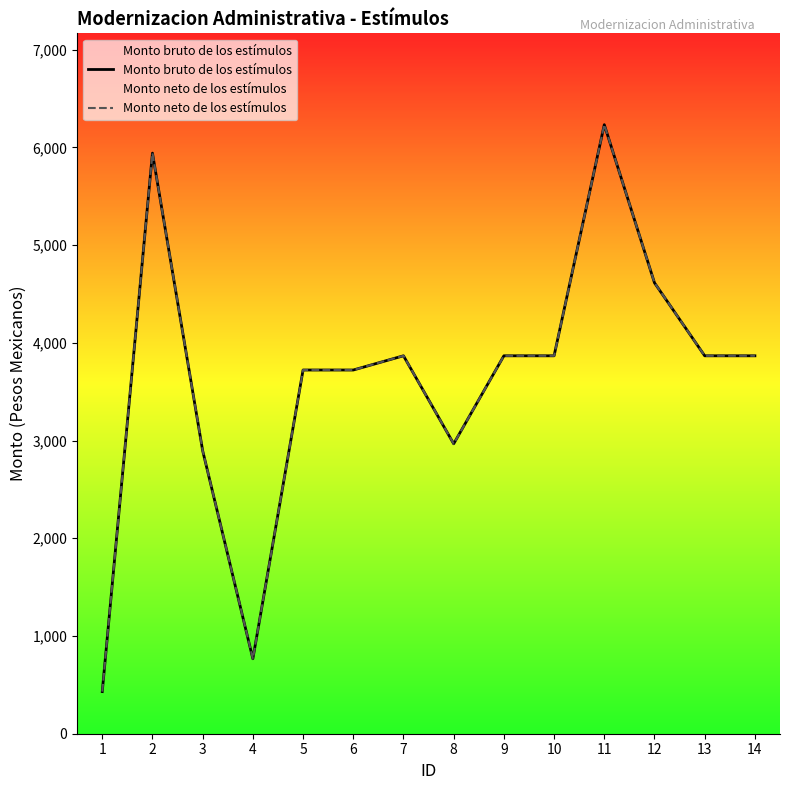

At which category does the chart reach its minimum across all series?

1